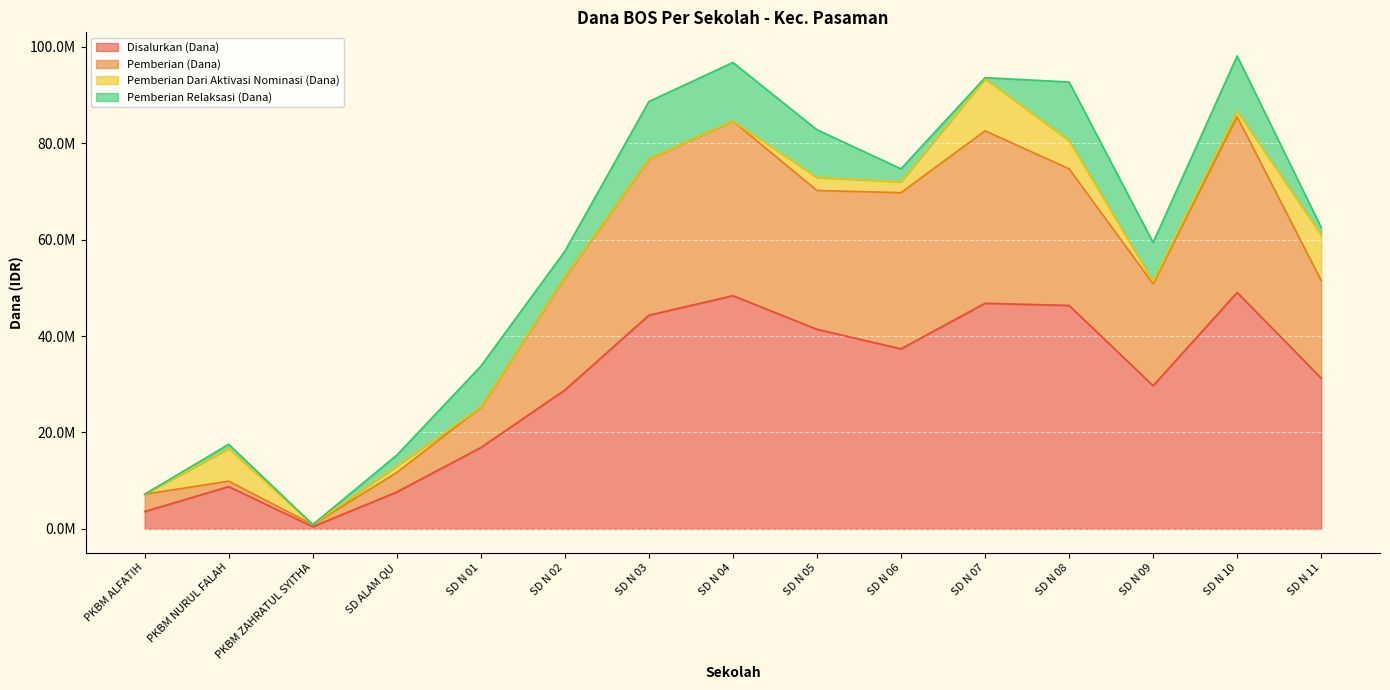

The value of Disalurkan (Dana) at SD N 01 is 16875000. True or false?

True